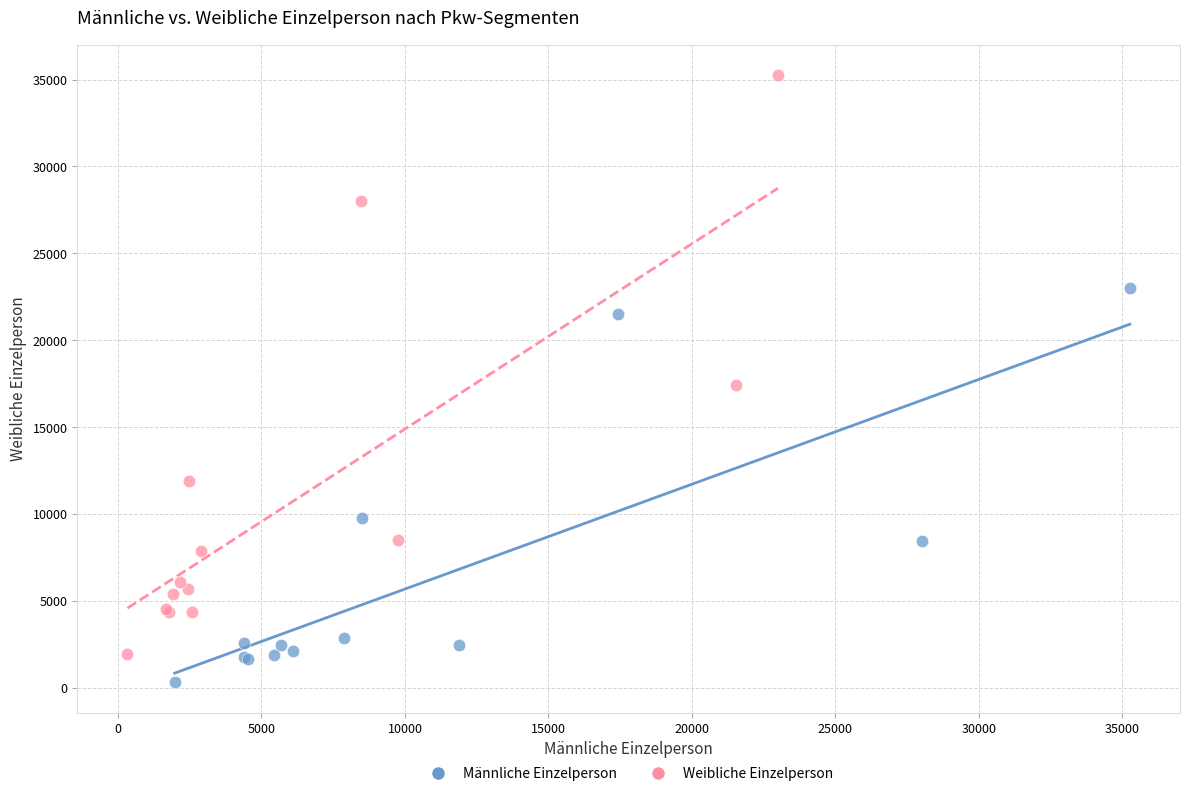

Which series has the widest spread of Y values?

Weibliche Einzelperson